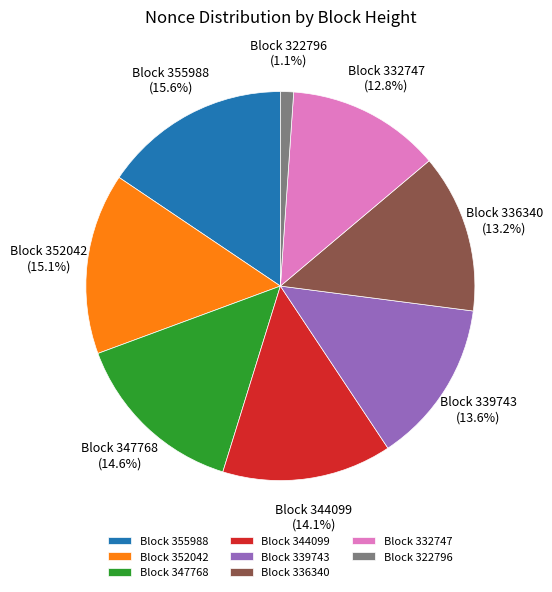

Count the number of slices in the pie.

8